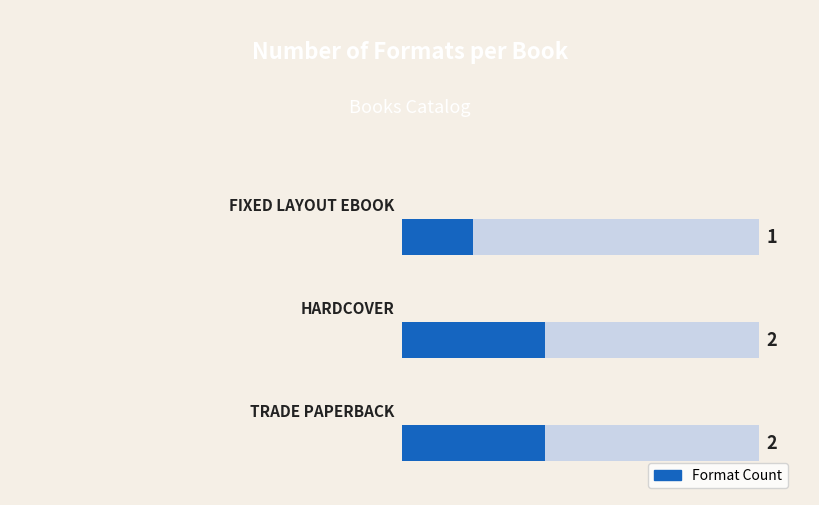

Reading left to right, what are all the values shown in this chart?

2	2	1